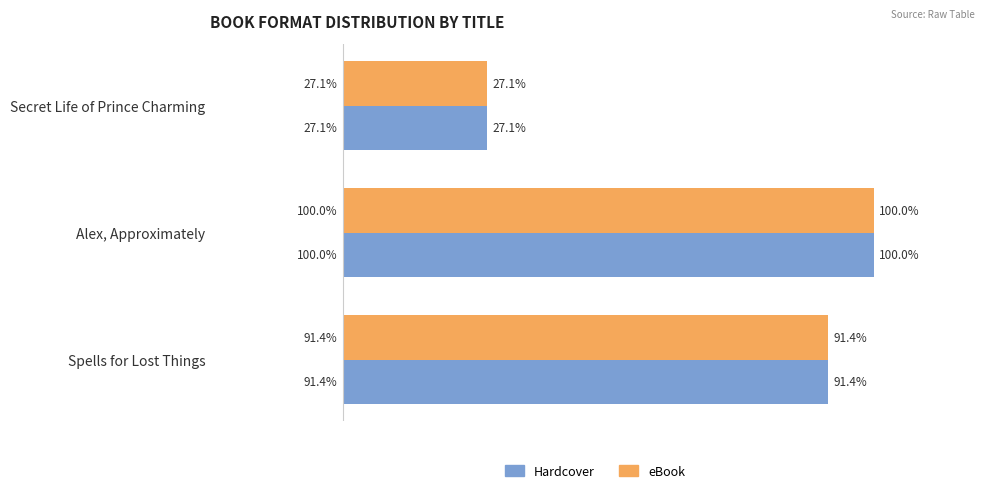

What are all the series names shown in the legend?

Hardcover, eBook